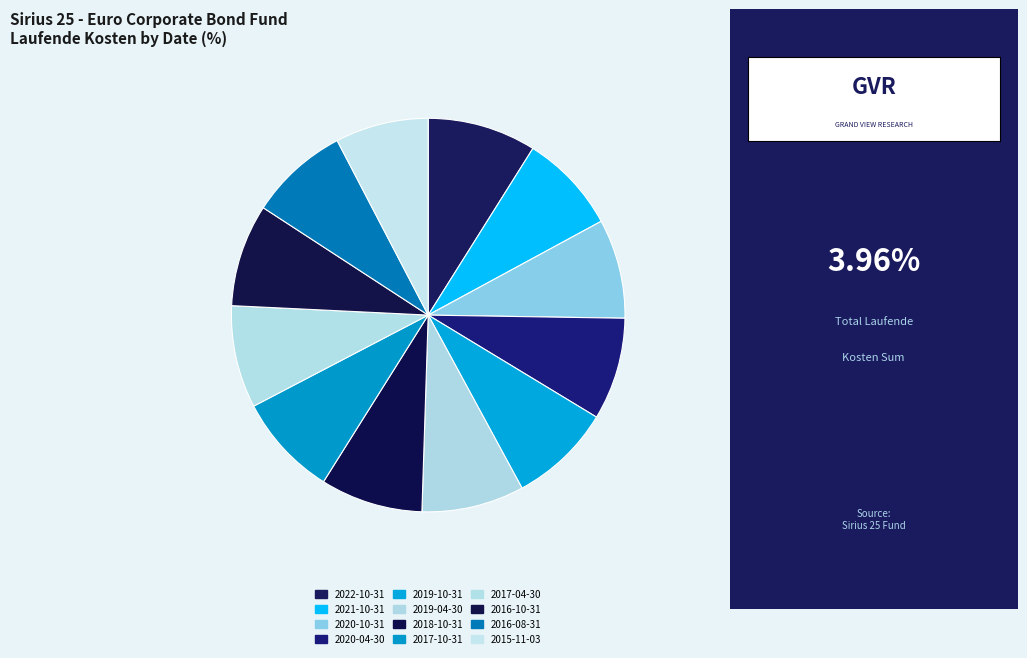

How many slices are in this pie chart?

12